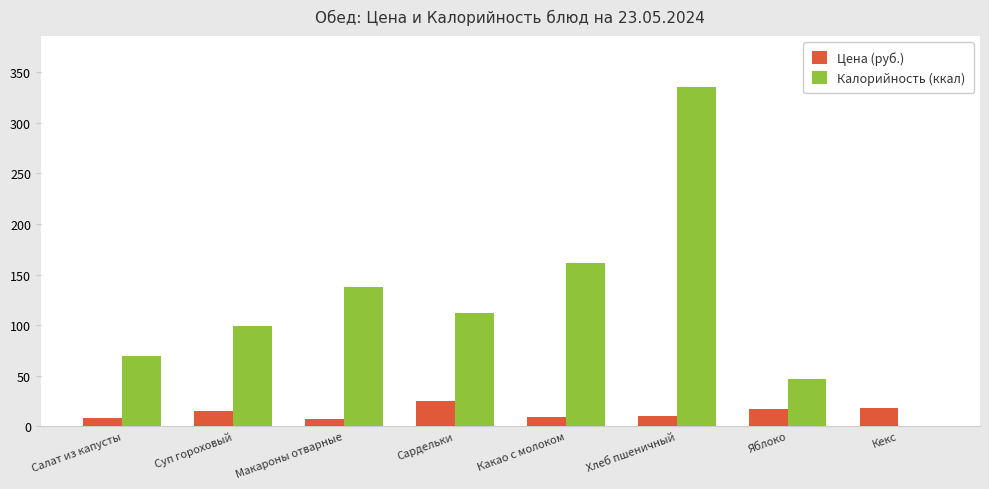

The Калорийность (ккал) series shows 69.0 at Салат из капусты. True or false?

True